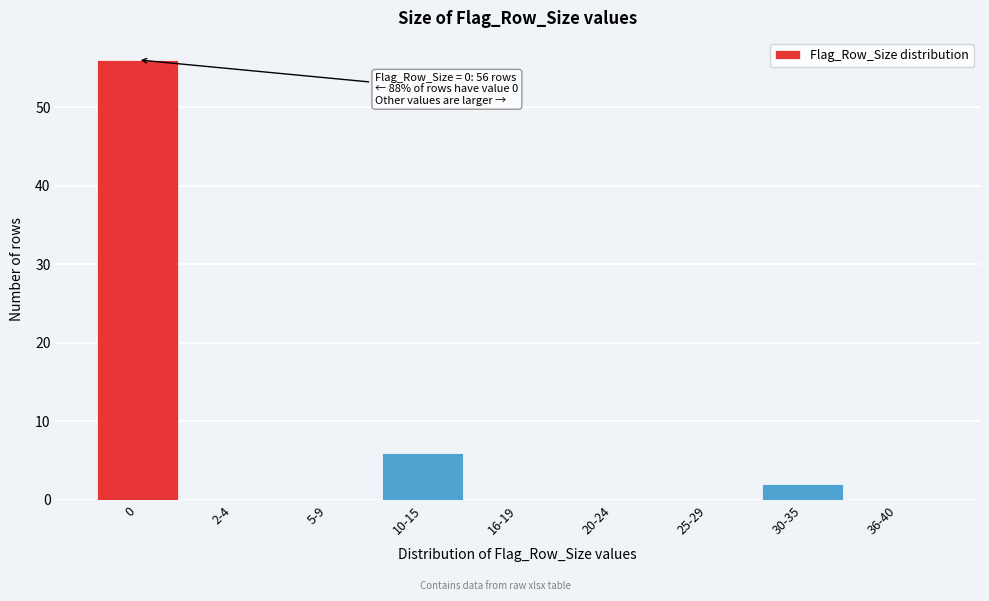

Reading left to right, what are all the values shown in this chart?

0=56	2-4=0	5-9=0	10-15=6	16-19=0	20-24=0	25-29=0	30-35=2	36-40=0